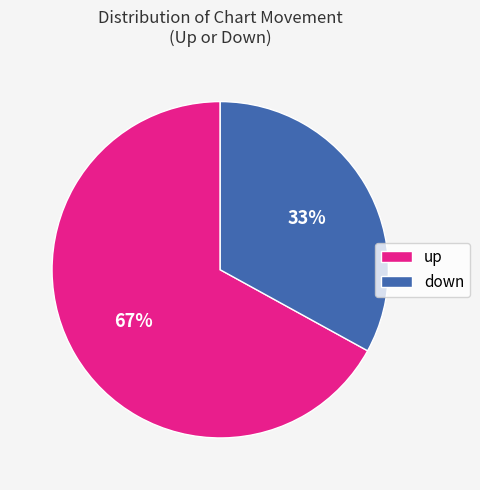

Which slice is the smallest?

down